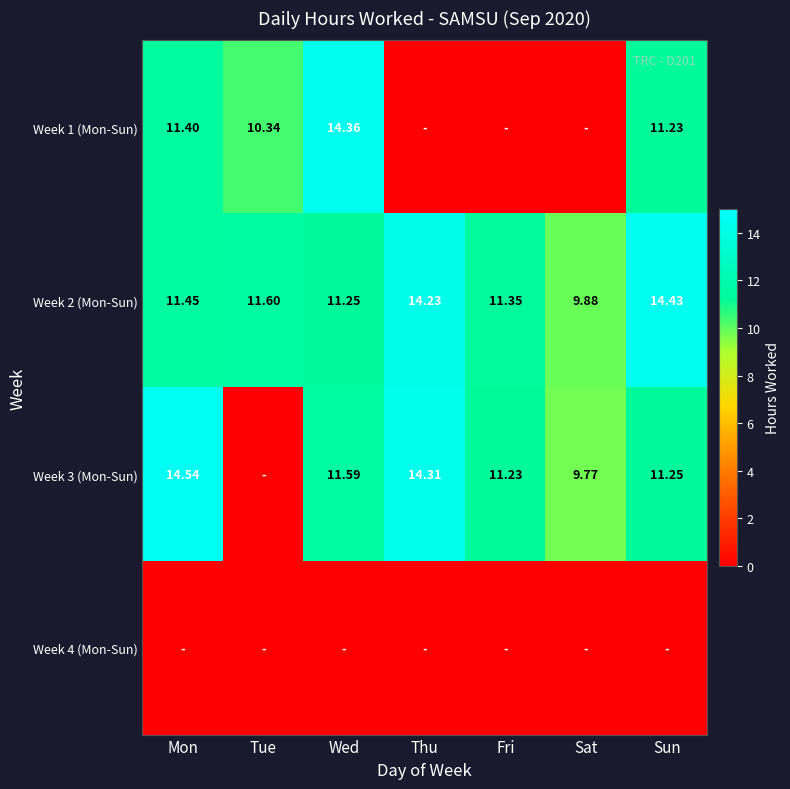

Where is Week 2 (Mon-Sun) nearest to the value 12?

Tue